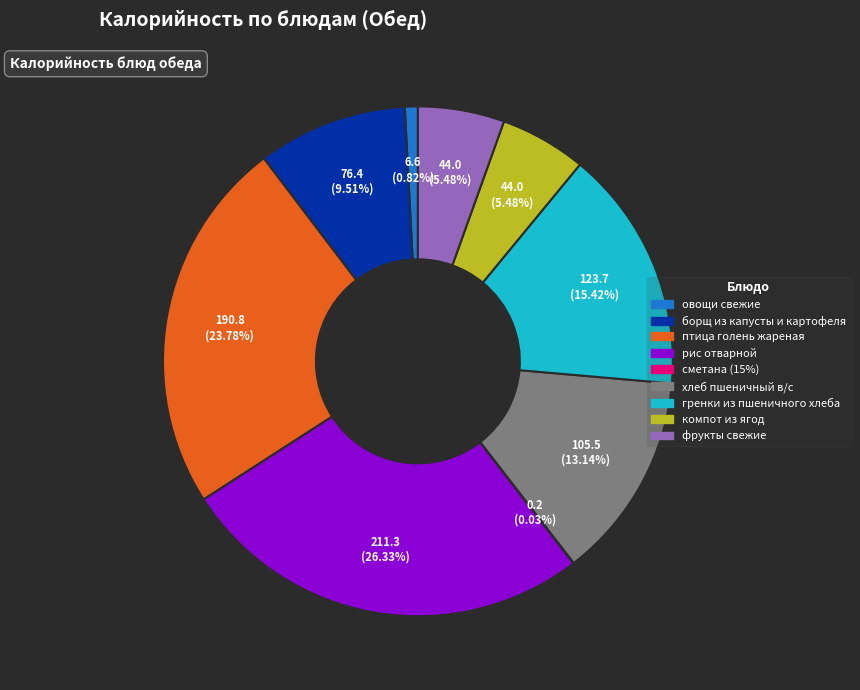

Which category has the biggest portion of the pie?

рис отварной